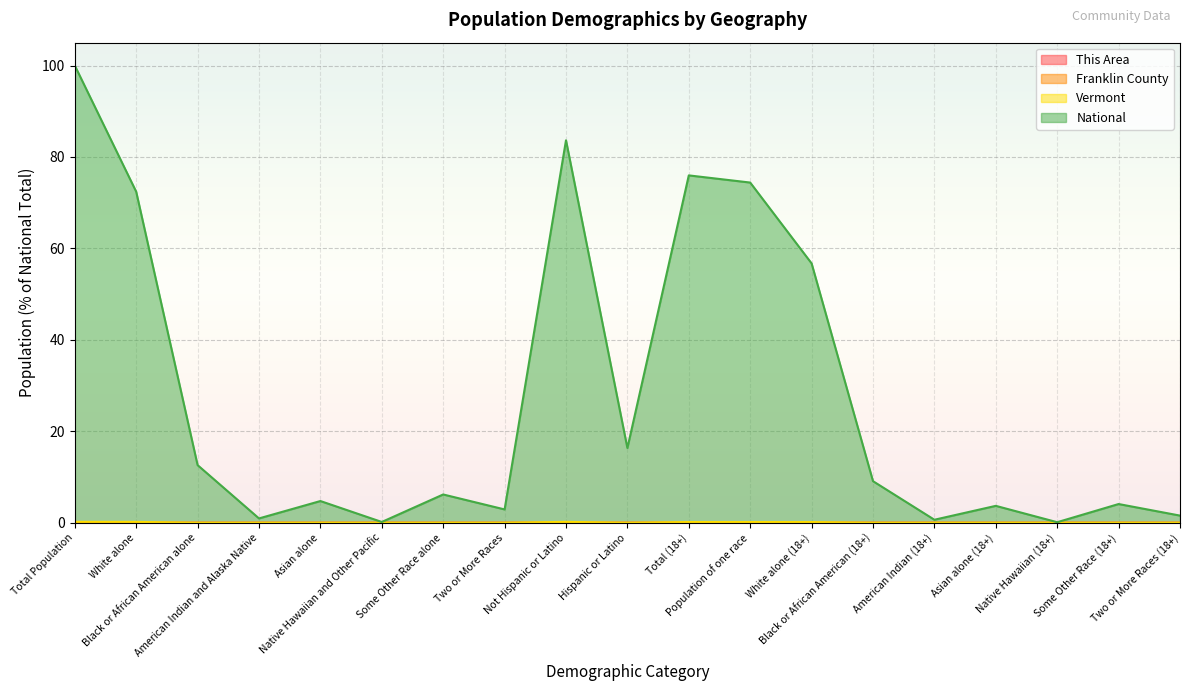

Which series has the largest total across all categories?

National